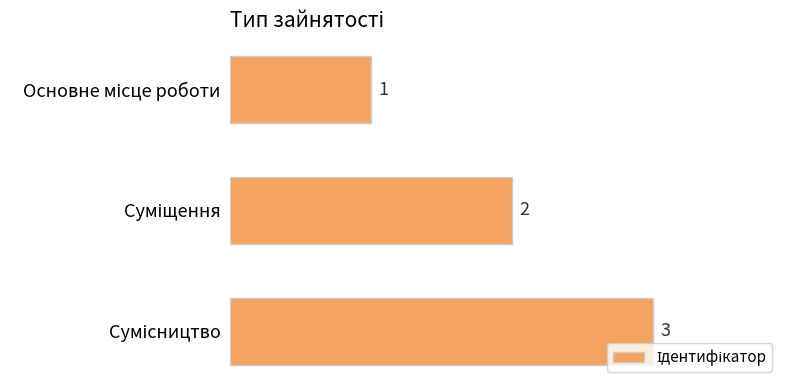

Does the chart contain any negative values?

No